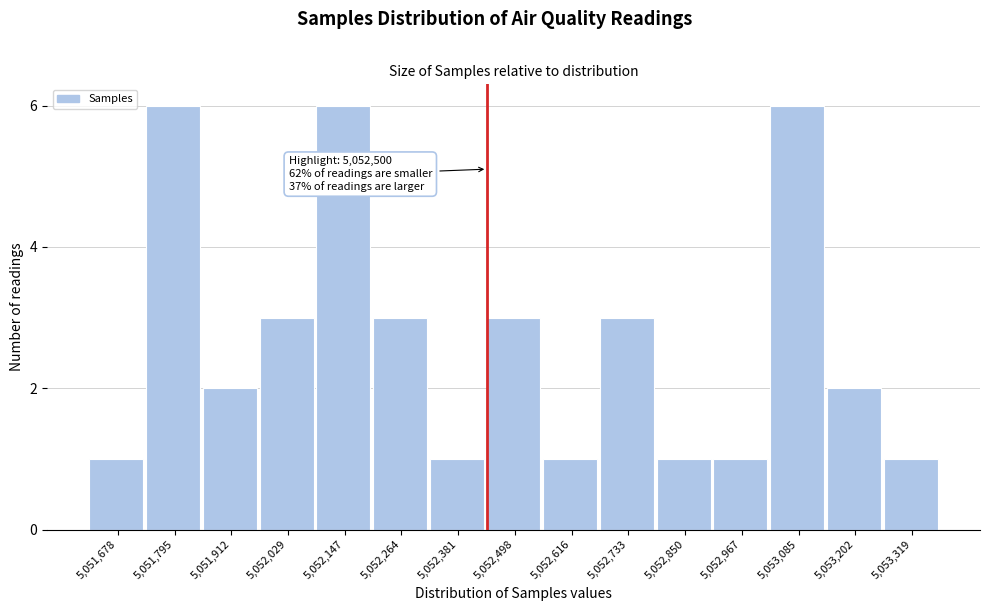

Reading left to right, list all the values displayed in this chart.

1	6	2	3	6	3	1	3	1	3	1	1	6	2	1